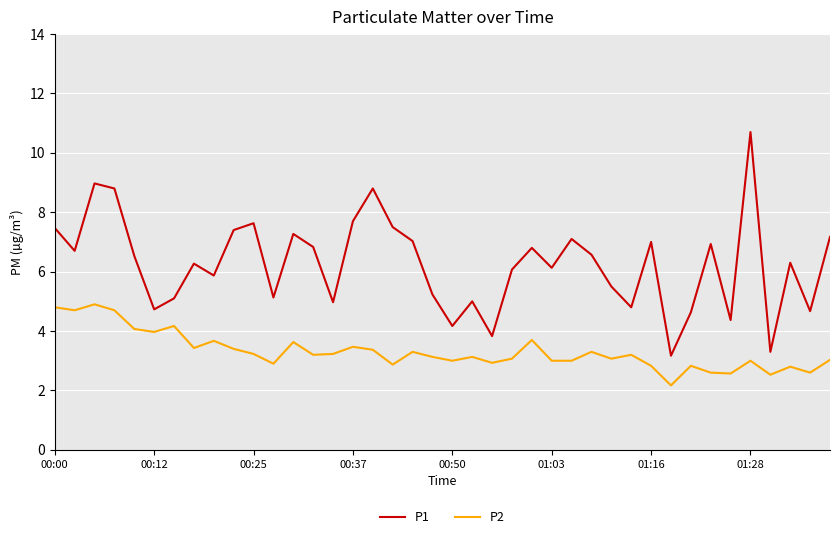

What is the maximum value shown in the chart?

10.7